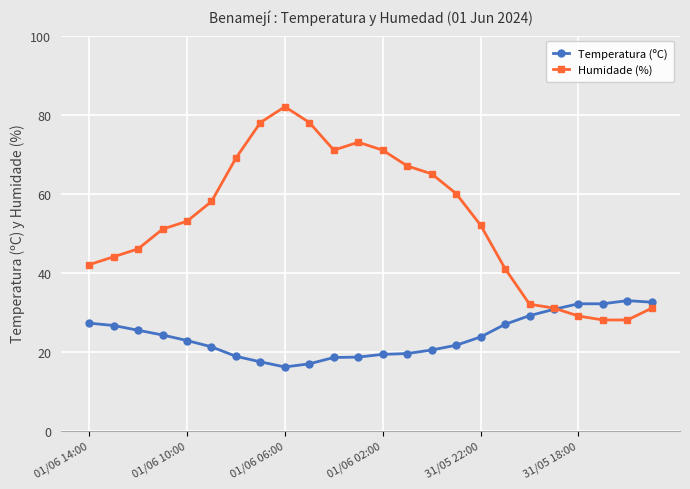

Rank the series by their average value, from highest to lowest.

Humidade (%), Temperatura (ºC)